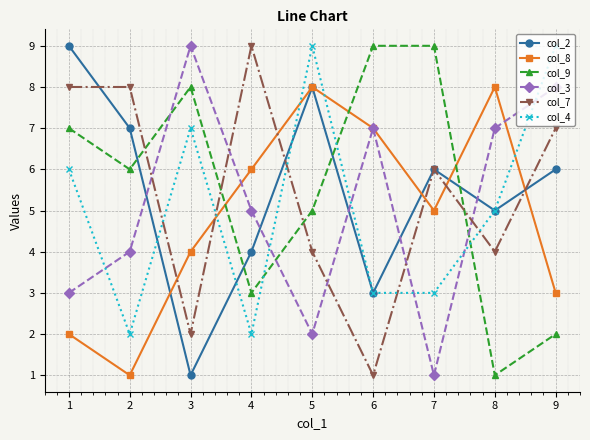

What is the sum of all col_8 values?

44